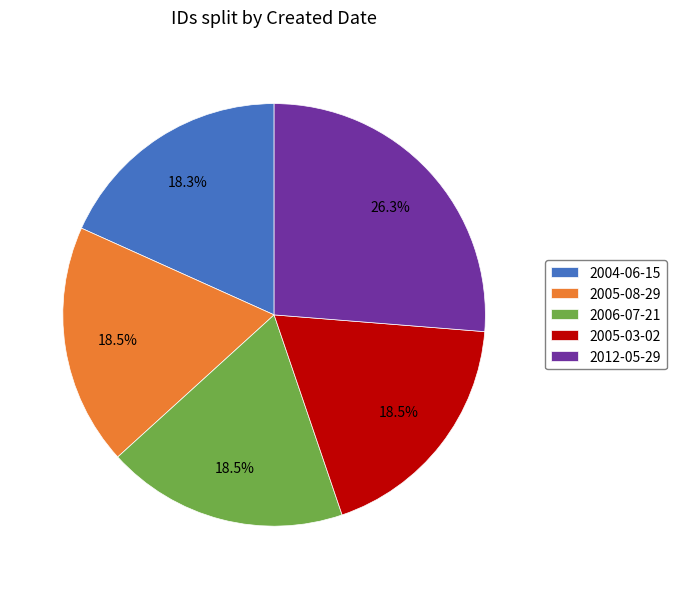

What is the largest slice in the pie chart?

2012-05-29